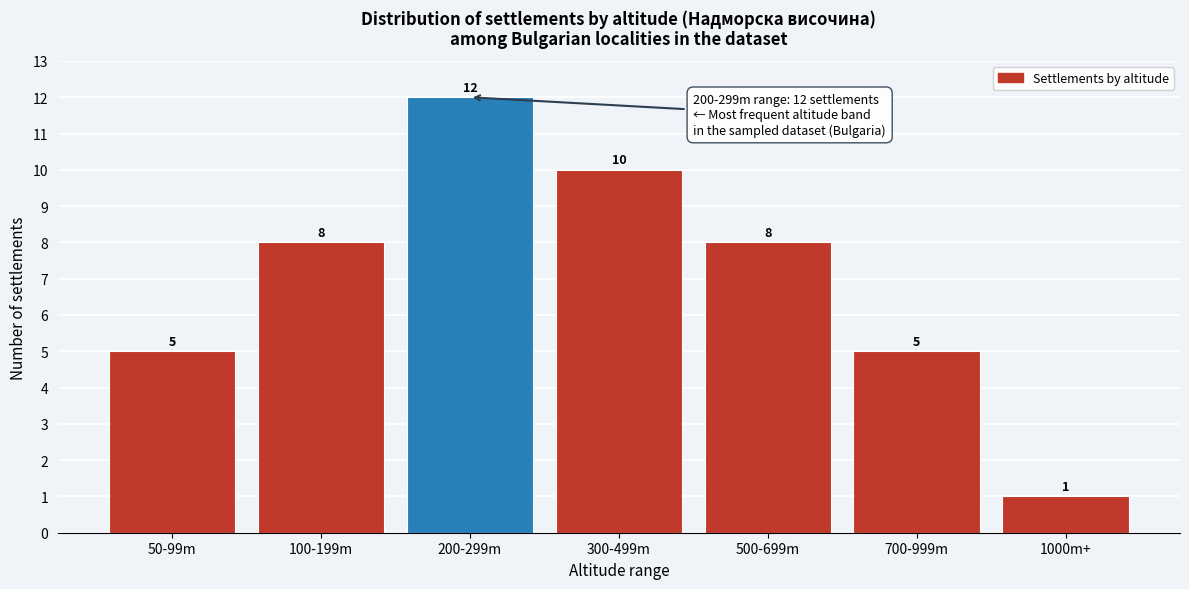

Reading right to left, what are all the values shown in this chart?

1000m+=1	700-999m=5	500-699m=8	300-499m=10	200-299m=12	100-199m=8	50-99m=5